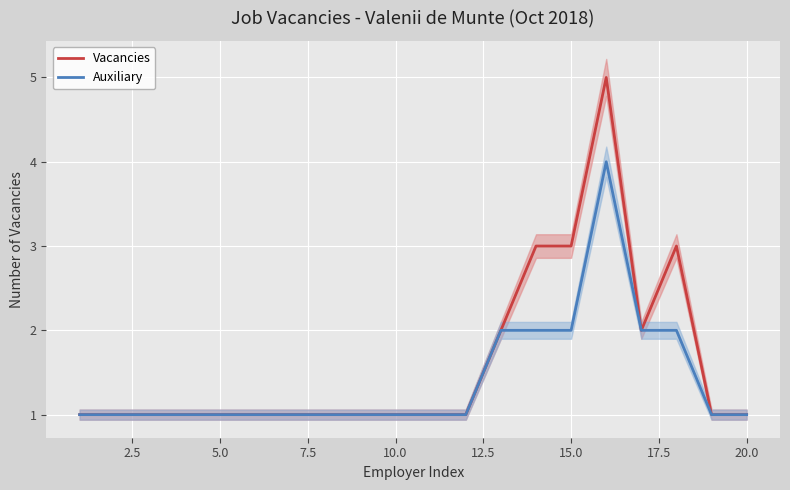

What is the highest value of the Vacancies series?

5